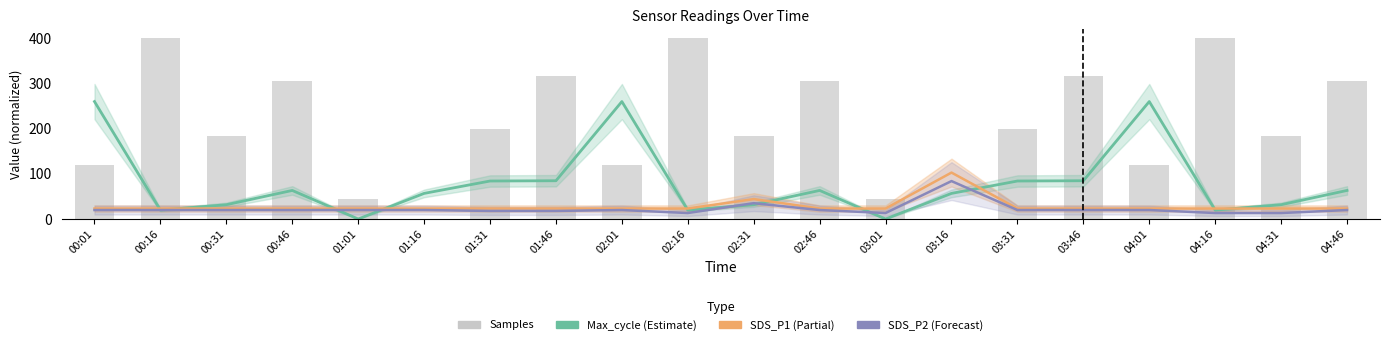

At 01:01, list the series in order from largest to smallest.

Samples, SDS_P1, SDS_P2, Max_cycle